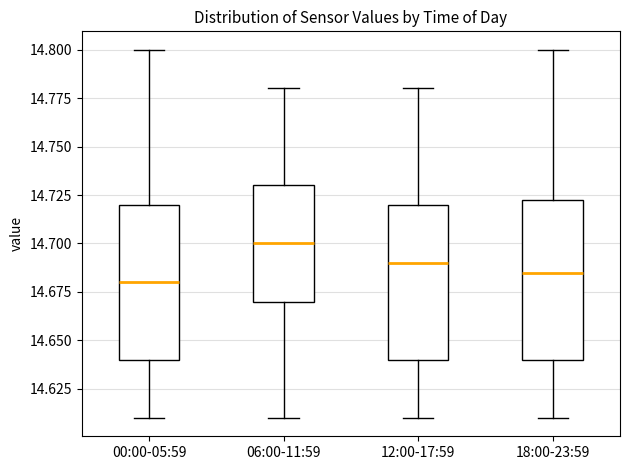

Which box has the highest median line?

06:00-11:59